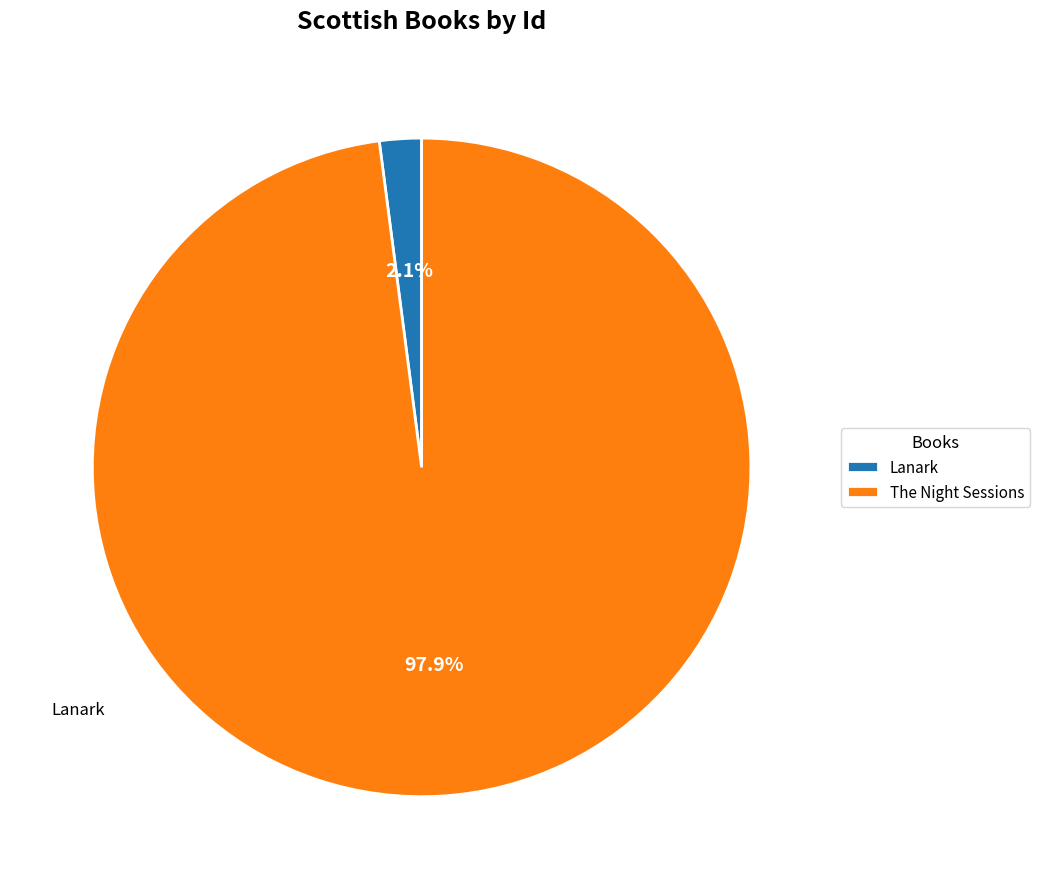

To the nearest percent, what is the combined percentage of The Night Sessions and Lanark?

100%